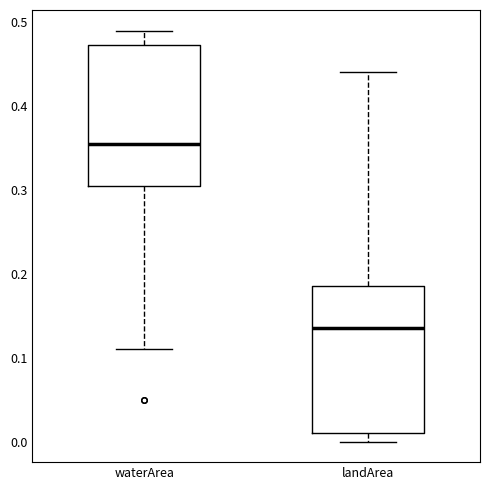

Reading left to right, transcribe this box plot: for each box, give where its median line is, the range the box spans, and where its two whiskers end, as read against the y-axis. The values are not printed on the chart, so give them approximately, as read against the axis.

waterArea: median 0.36, box 0.31 to 0.47, whiskers 0.11 to 0.49
landArea: median 0.14, box 0.01 to 0.19, whiskers 0.00 to 0.44